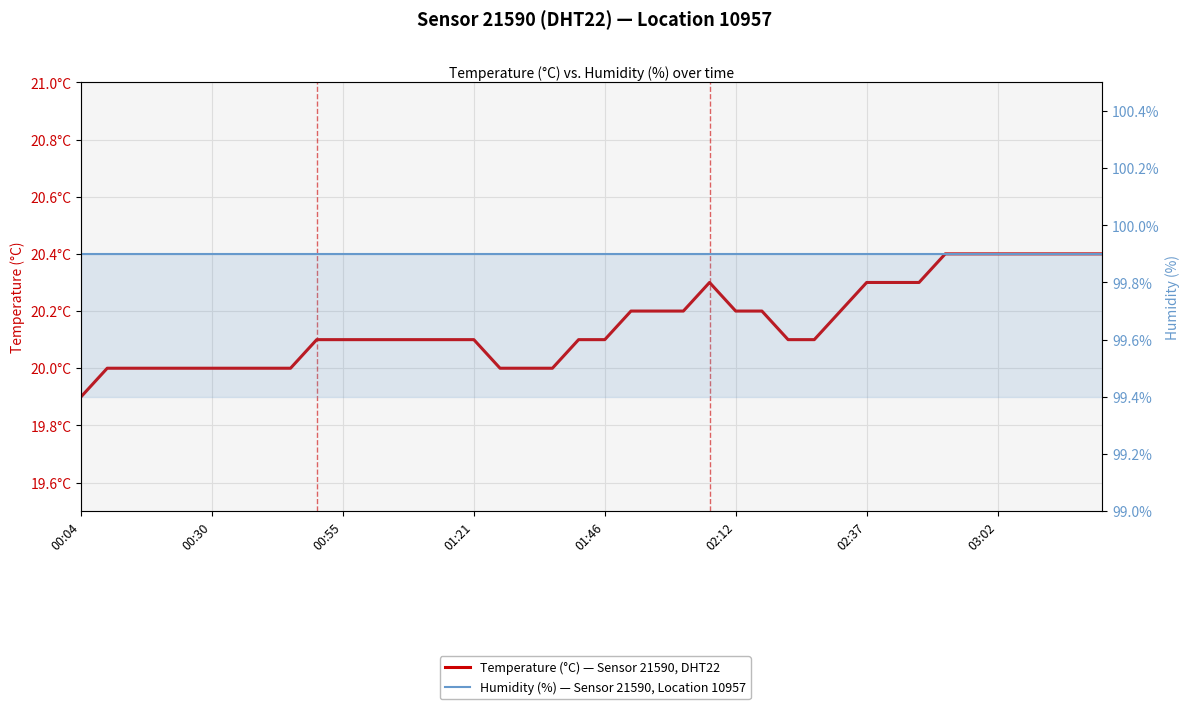

Where is temperature: Sensor 21590, Location 10957 nearest to the value 20?

00:30